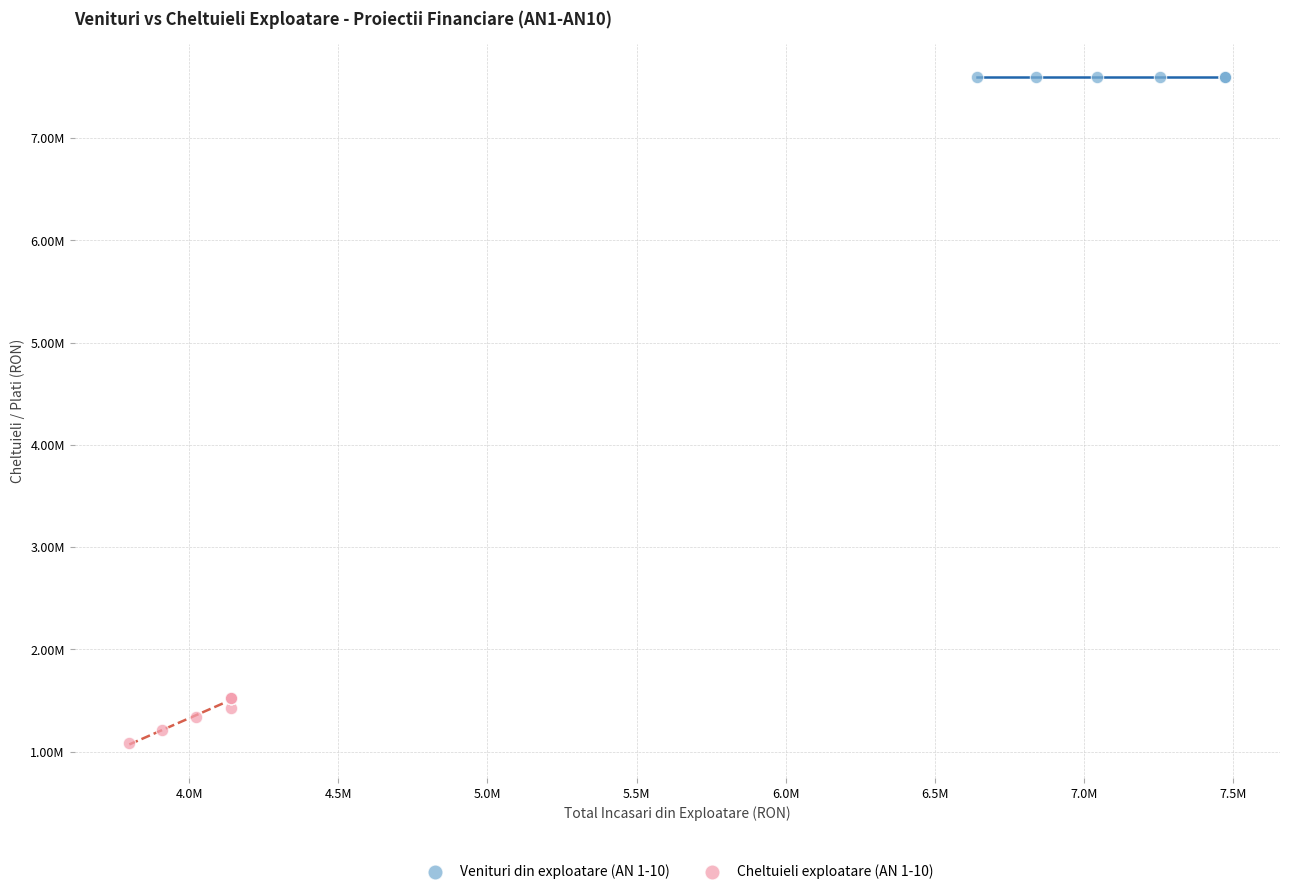

What are all the series names shown in the legend?

Venituri din exploatare (AN 1-10), Cheltuieli exploatare (AN 1-10)